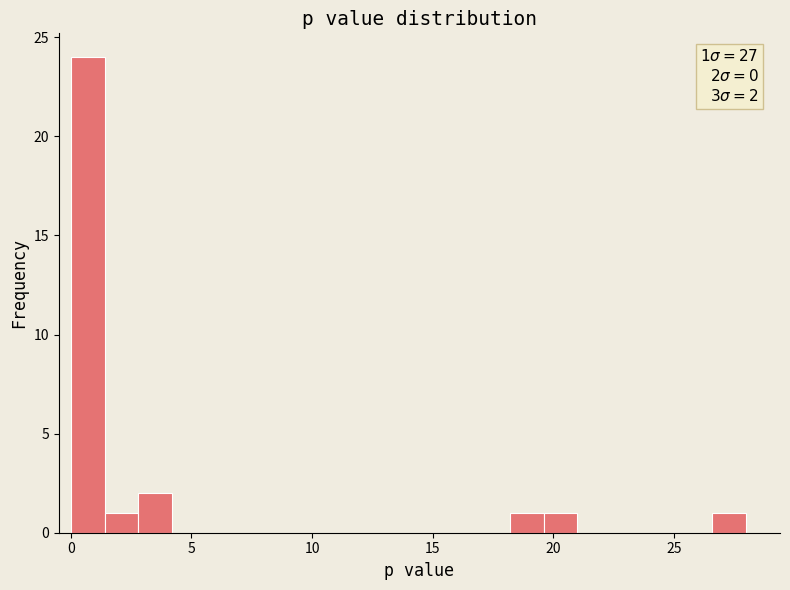

Read against the x-axis, roughly where is the centre of the tallest bar?

0.5